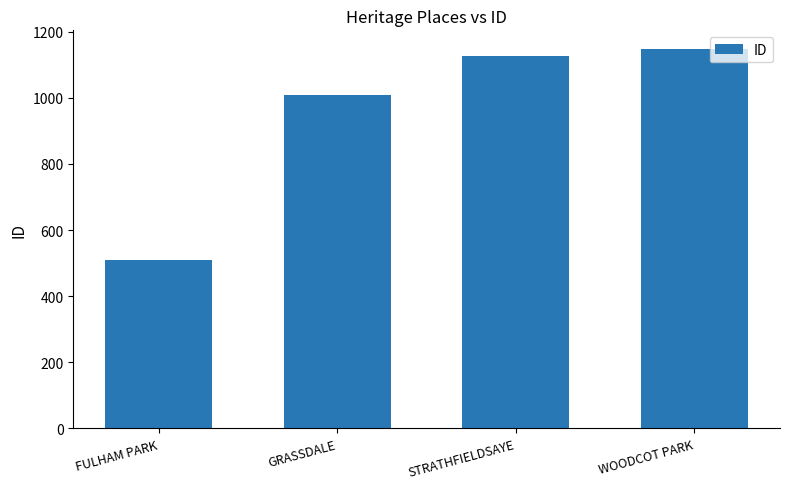

Read the value at FULHAM PARK, to the nearest 10.

510